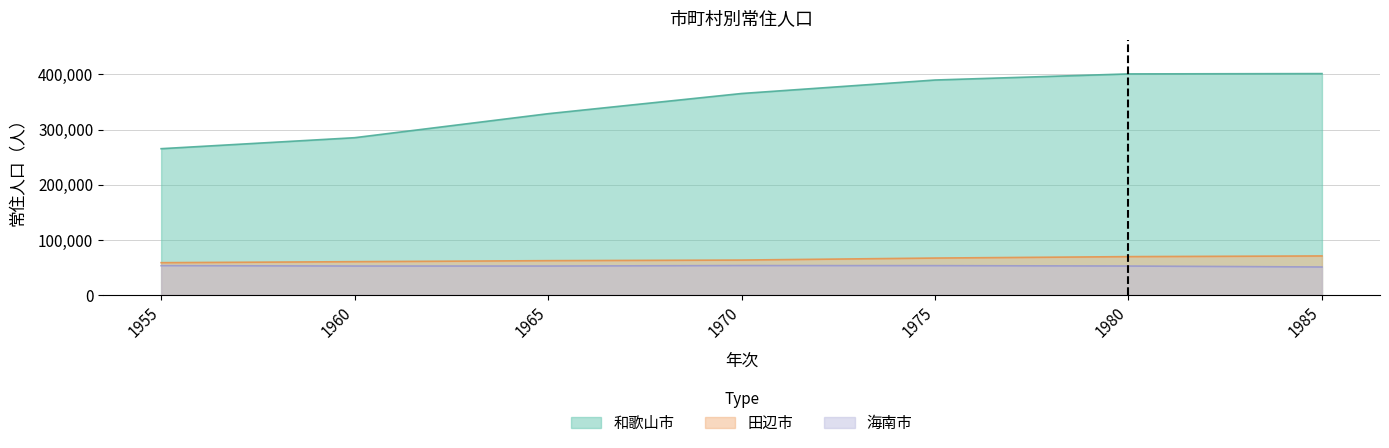

True or false: 海南市 and 和歌山市 cross at least once.

False